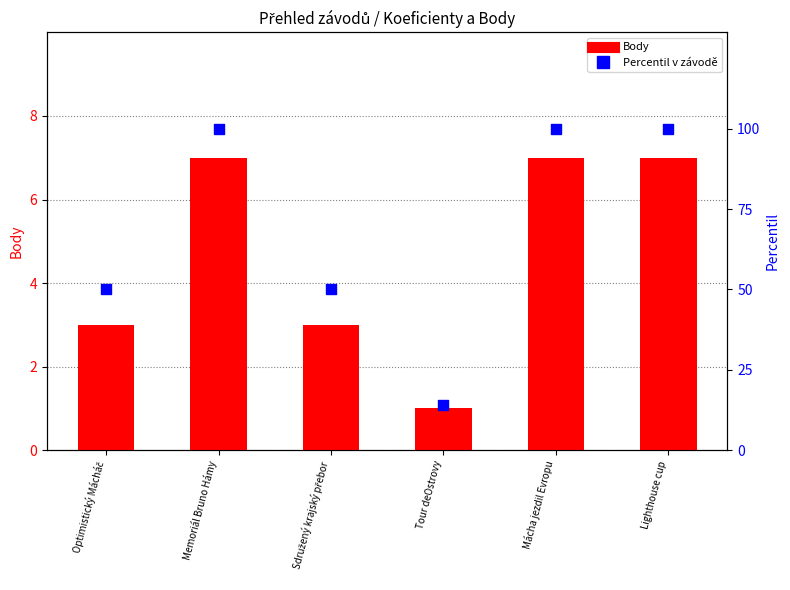

What are all the series names shown in the legend?

Body, Percentil v závodě